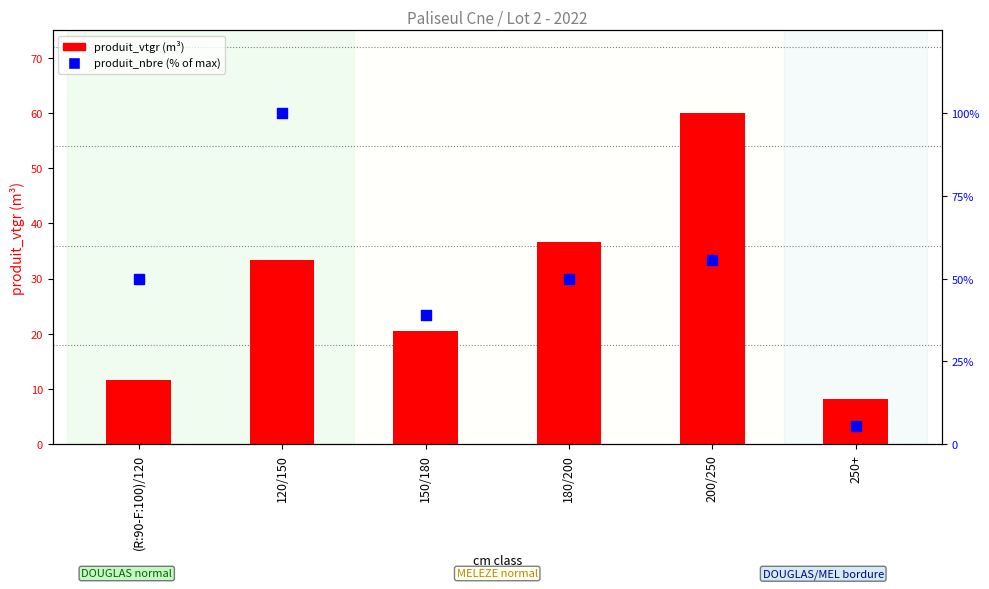

Which series reaches the minimum Y coordinate?

produit_nbre (% of max)